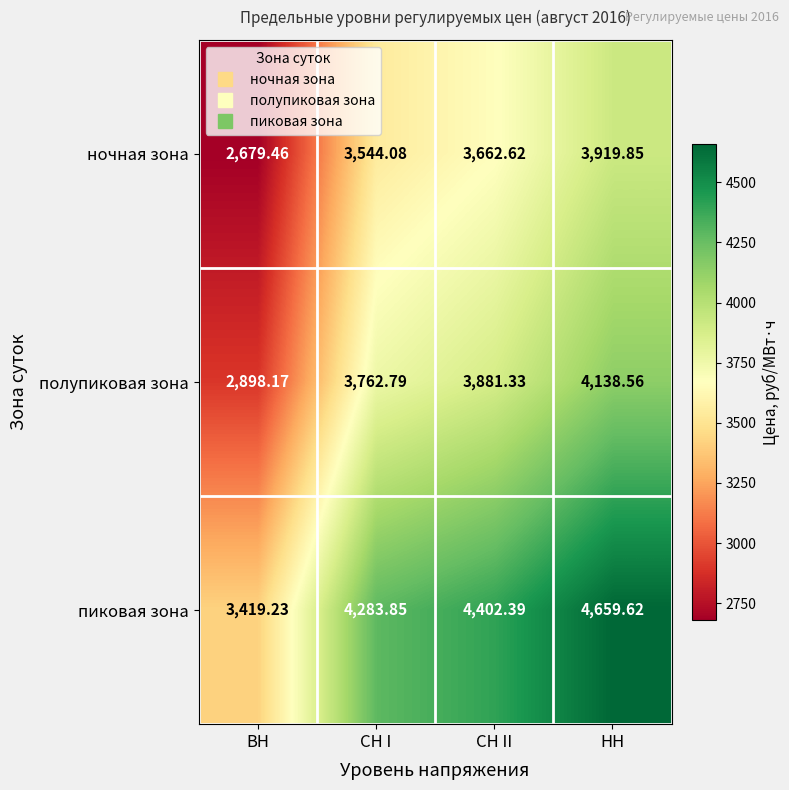

Where does the ночная зона series first go above 3662?

СН II